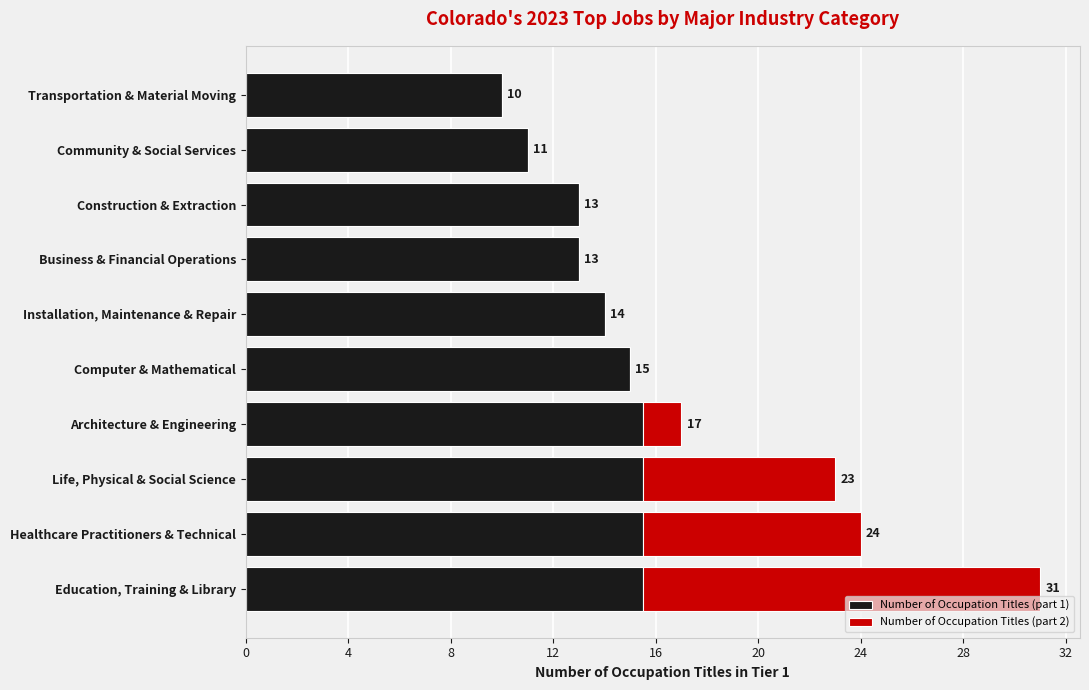

What is the approximate value of Number of Occupation Titles (part 1) at Installation, Maintenance & Repair?

14.0